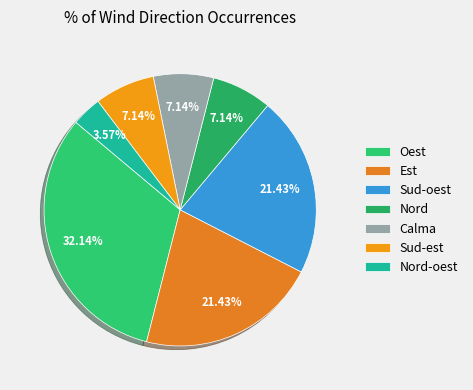

To the nearest percent, what is the combined percentage of Nord-oest and Sud-oest?

25%